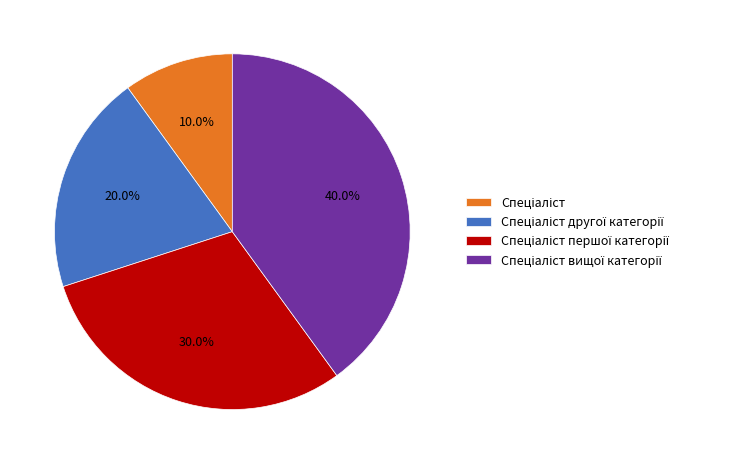

Count the number of slices in the pie.

4